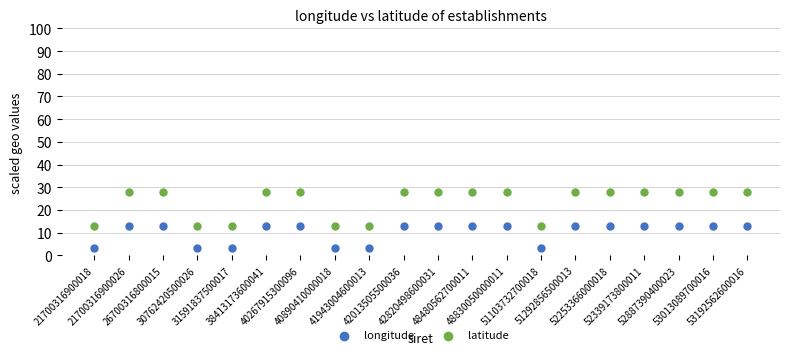

Which series reaches the minimum Y coordinate?

longitude